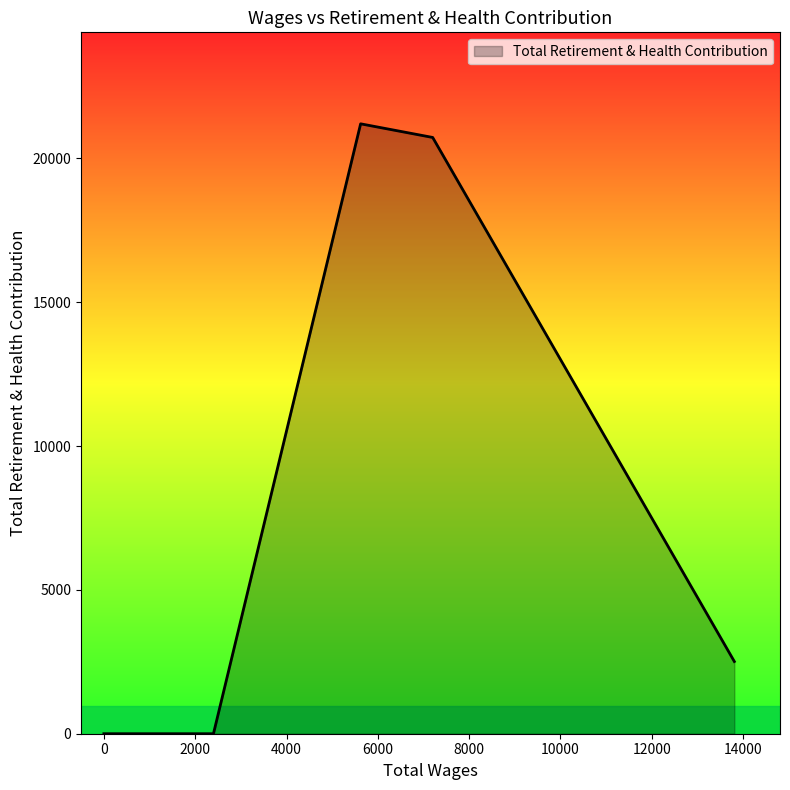

Which category has the lowest value across all series?

2400.0